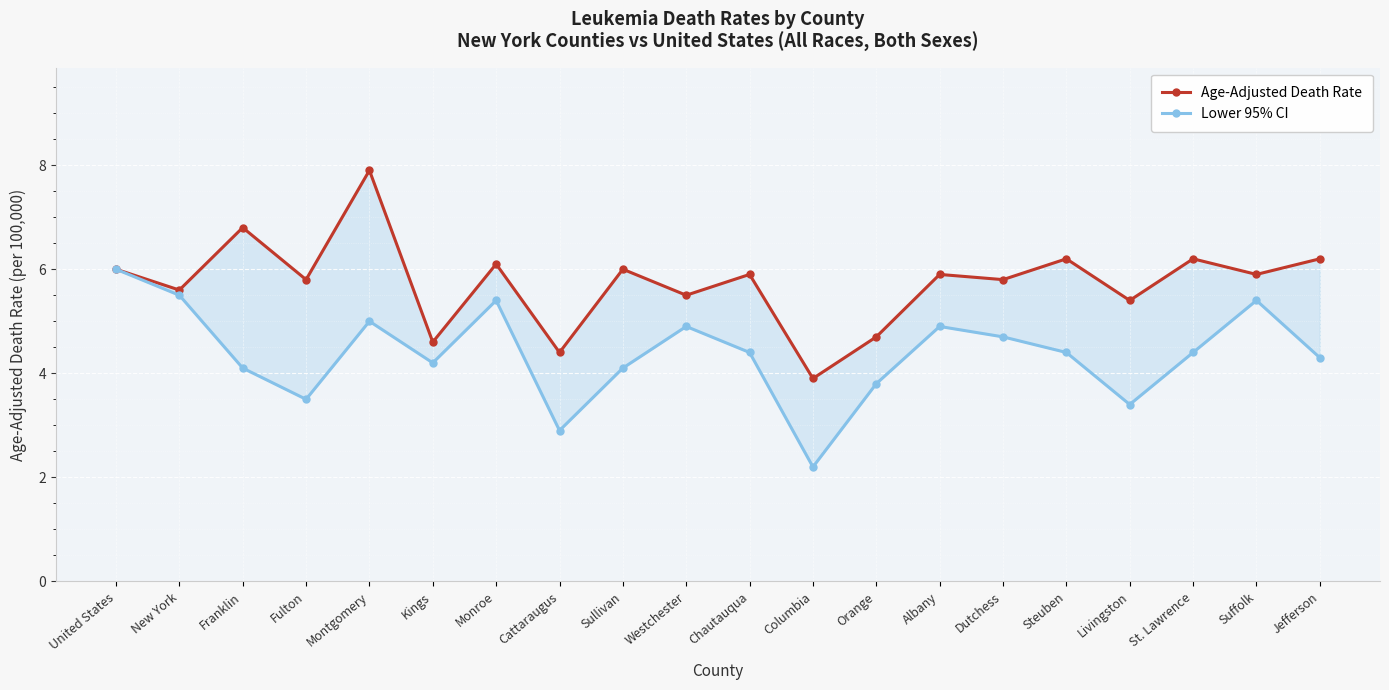

What is the value of the Lower 95% CI point at the 18th from the left?

4.4